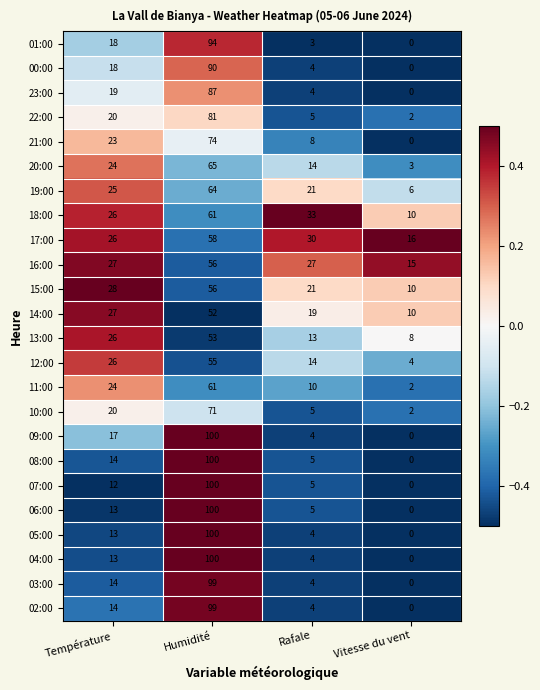

Count the 12:00 values in the range 14 to 55.

3